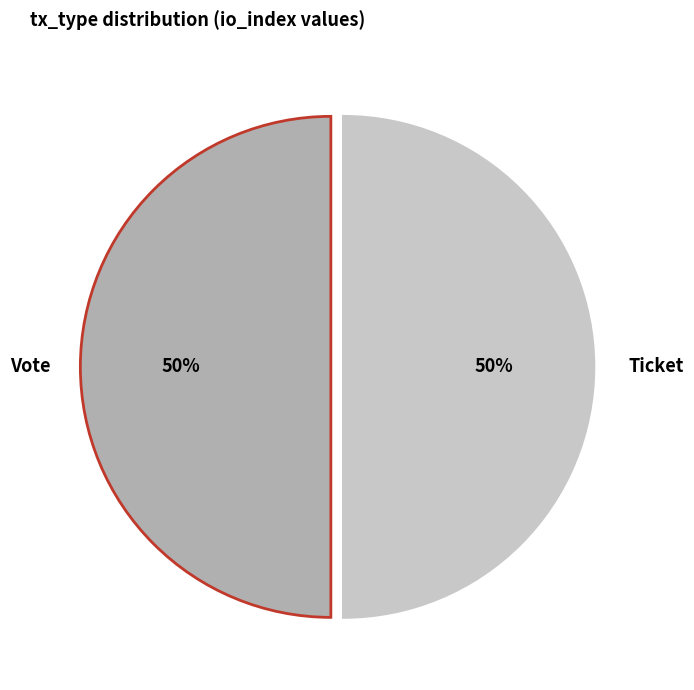

Approximately how many times larger is the value at Ticket compared to Vote?

1.0